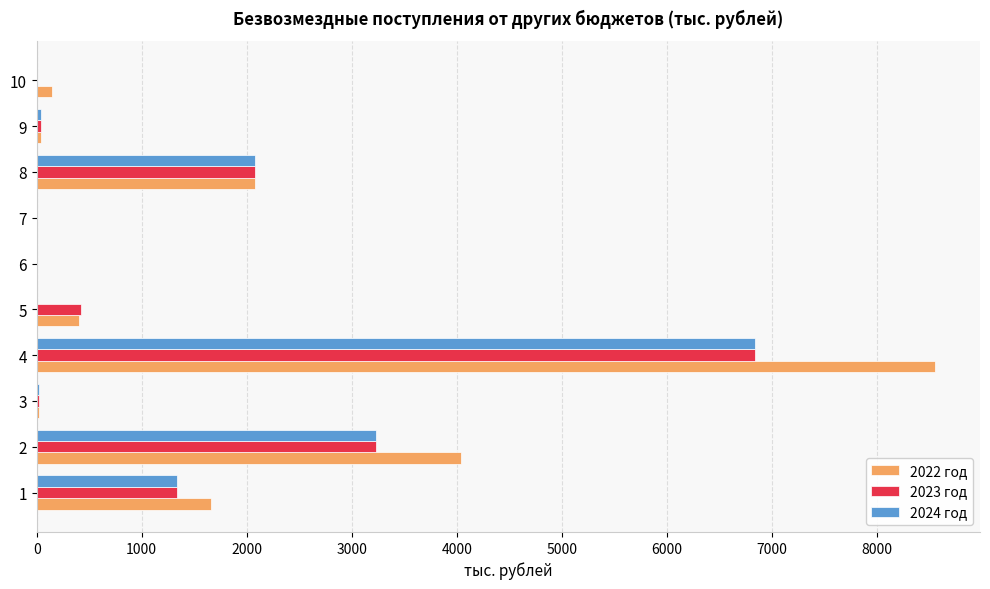

What is the maximum value shown in the chart?

8555.6